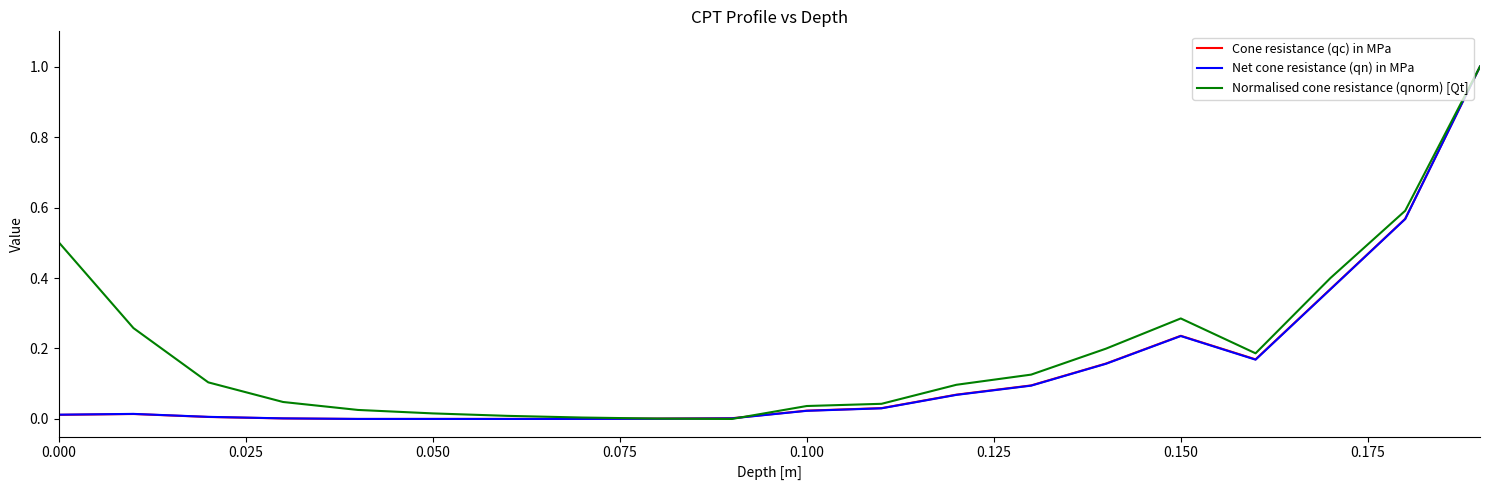

What is the greatest value displayed?

1.0